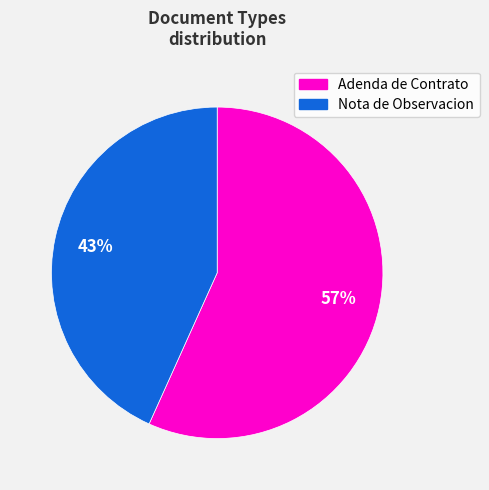

To the nearest percent, what is the average slice percentage?

50%